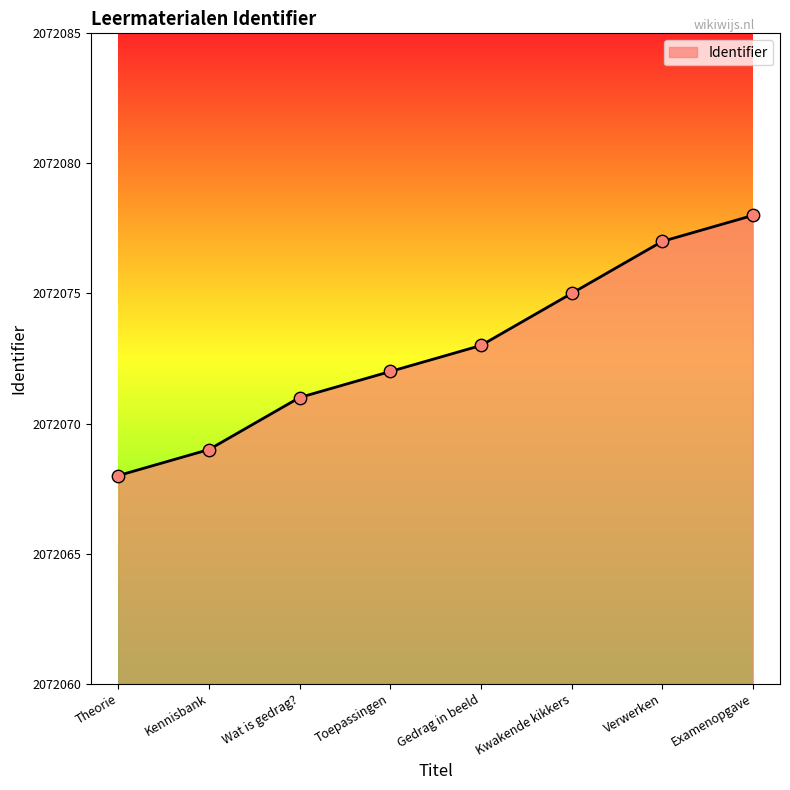

Which has a higher value, Kwakende kikkers or Examenopgave?

Examenopgave